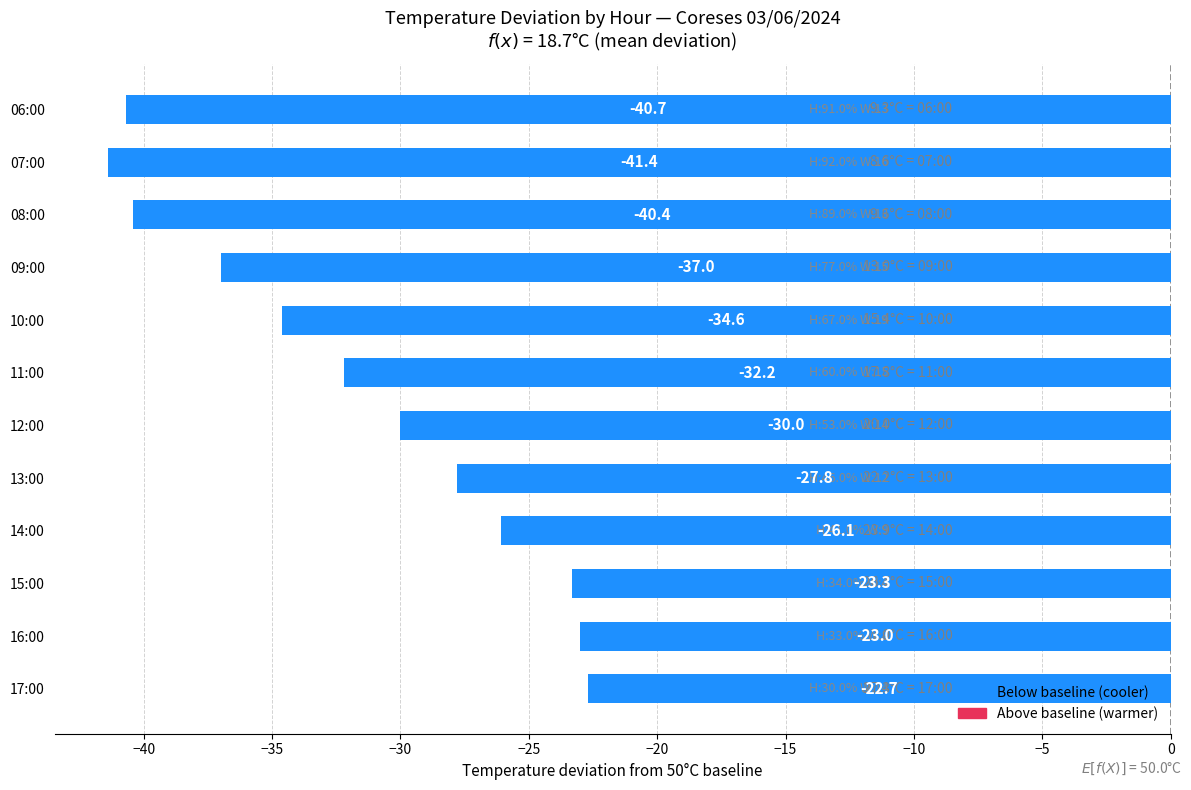

Rank the categories by value from highest to lowest.

17:00, 16:00, 15:00, 14:00, 13:00, 12:00, 11:00, 10:00, 09:00, 08:00, 06:00, 07:00